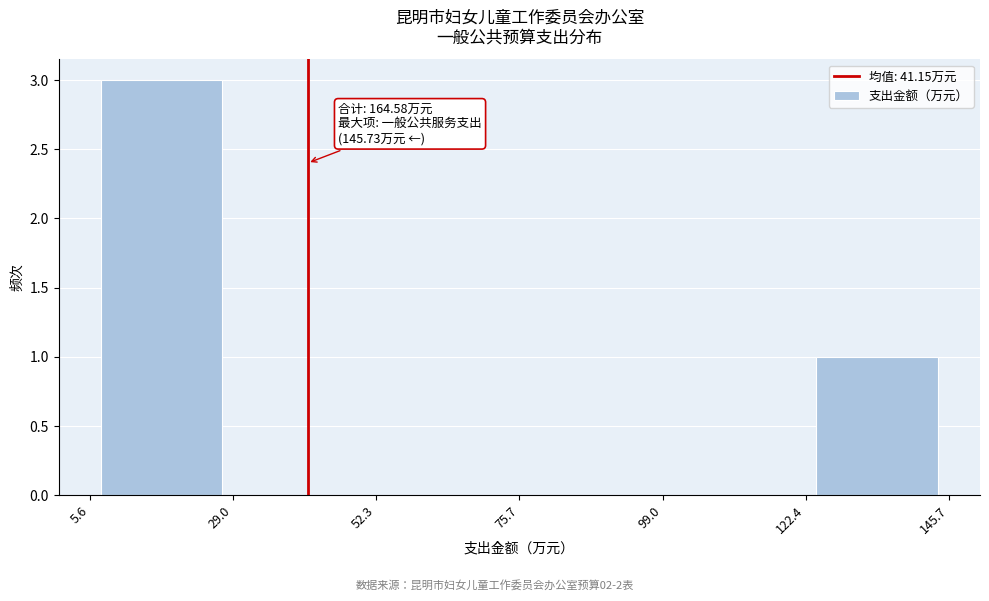

Over which range of the x-axis is the bar tallest?

5.6 to 29.0